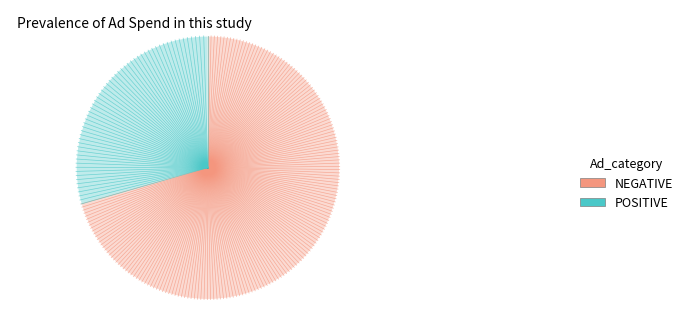

Does any single category account for the majority?

Yes